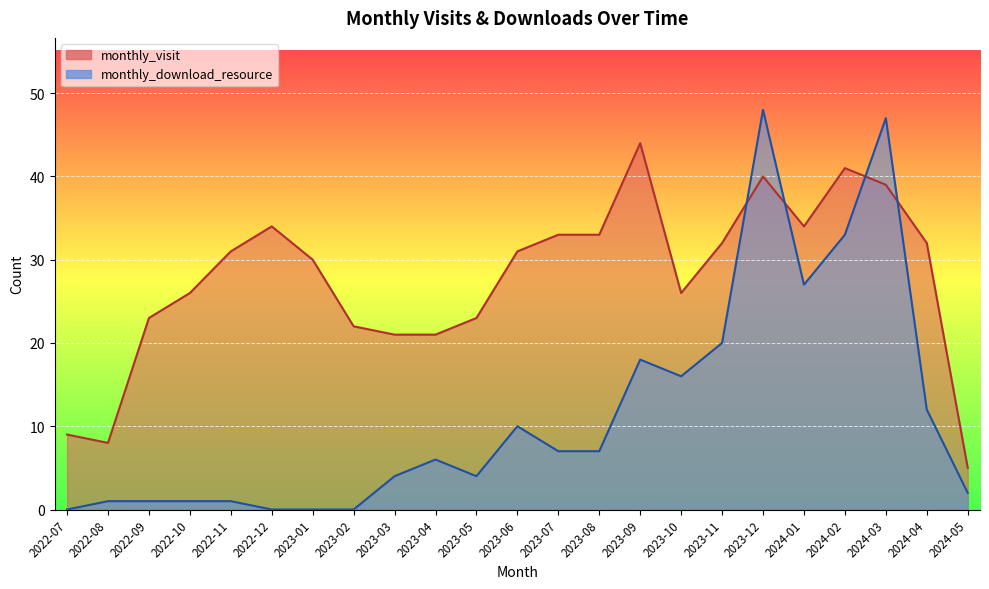

Which series has the widest spread of values?

monthly_download_resource